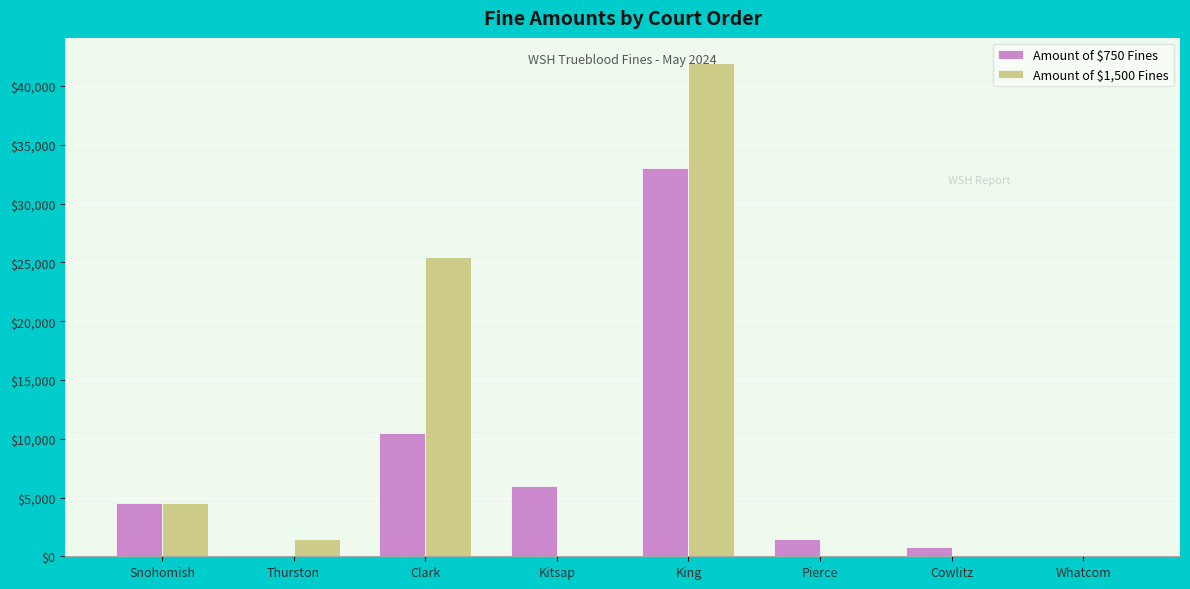

The value of Amount of $1,500 Fines at Clark is 25500. True or false?

True